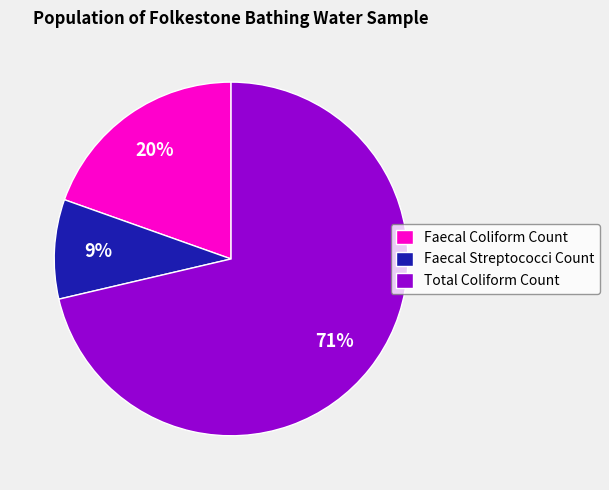

Which category accounts for the majority?

Total Coliform Count